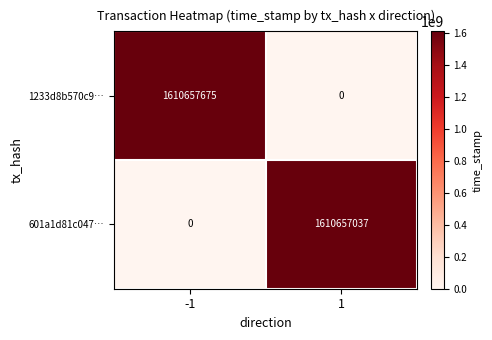

What is the spread (max minus min) of values at 1?

1610657037